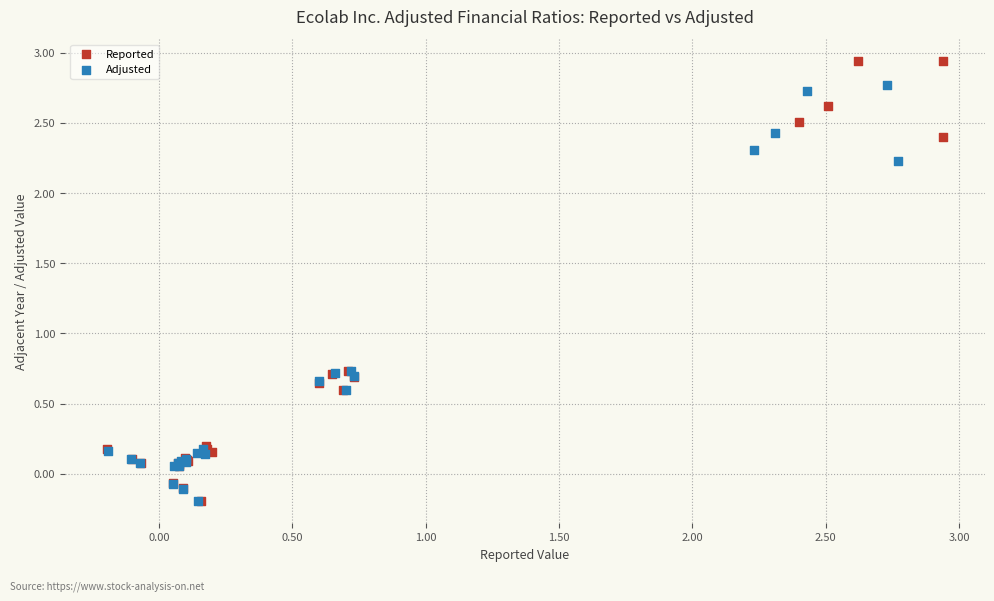

What are all the series names shown in the legend?

Reported, Adjusted